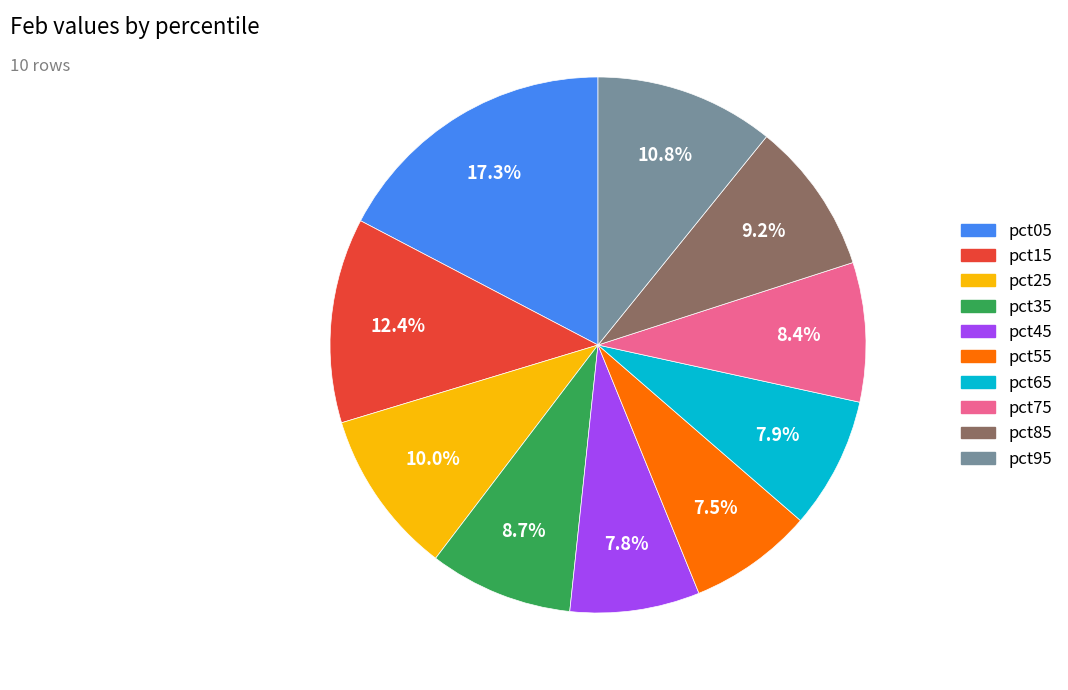

Is there any slice that represents more than half of the pie?

No